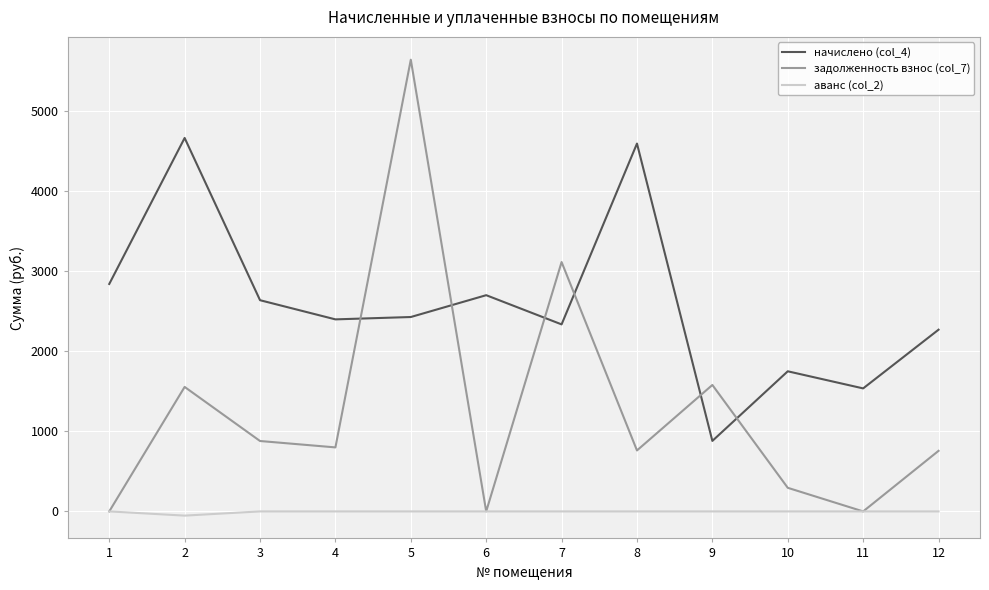

Rank the series by their maximum value, from highest to lowest.

задолженность взнос (col_7), начислено (col_4), аванс (col_2)